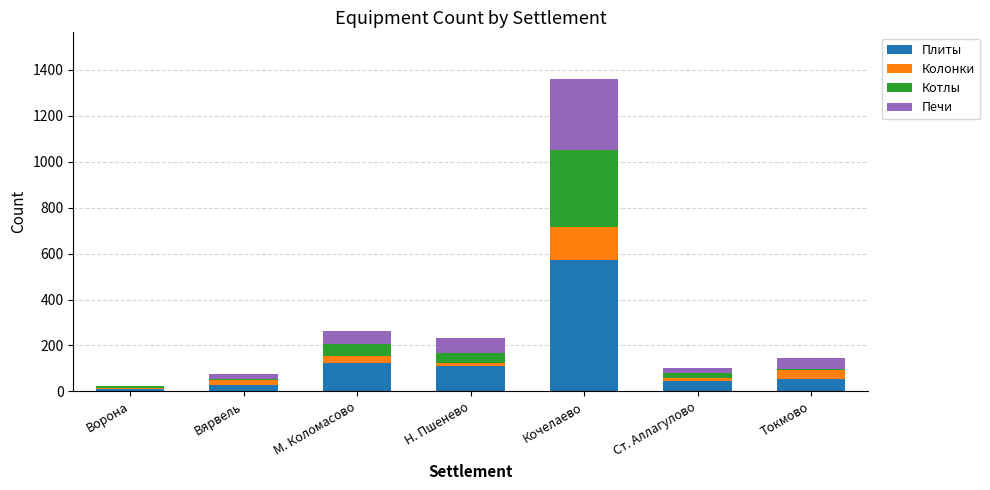

The Плиты series shows 109 at Н. Пшенево. True or false?

True